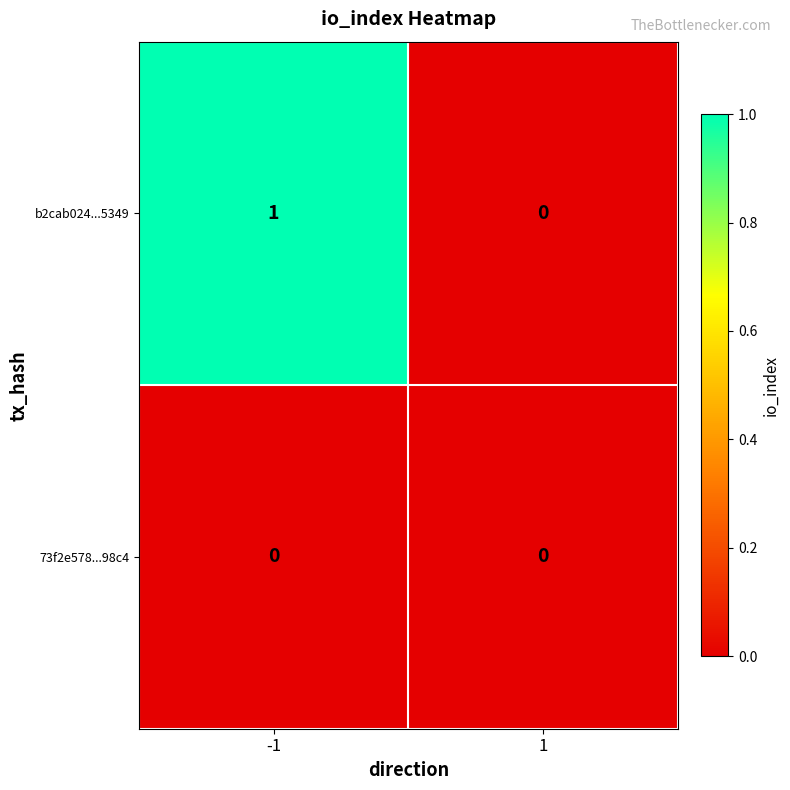

Which series has the largest total across all categories?

b2cab024...5349